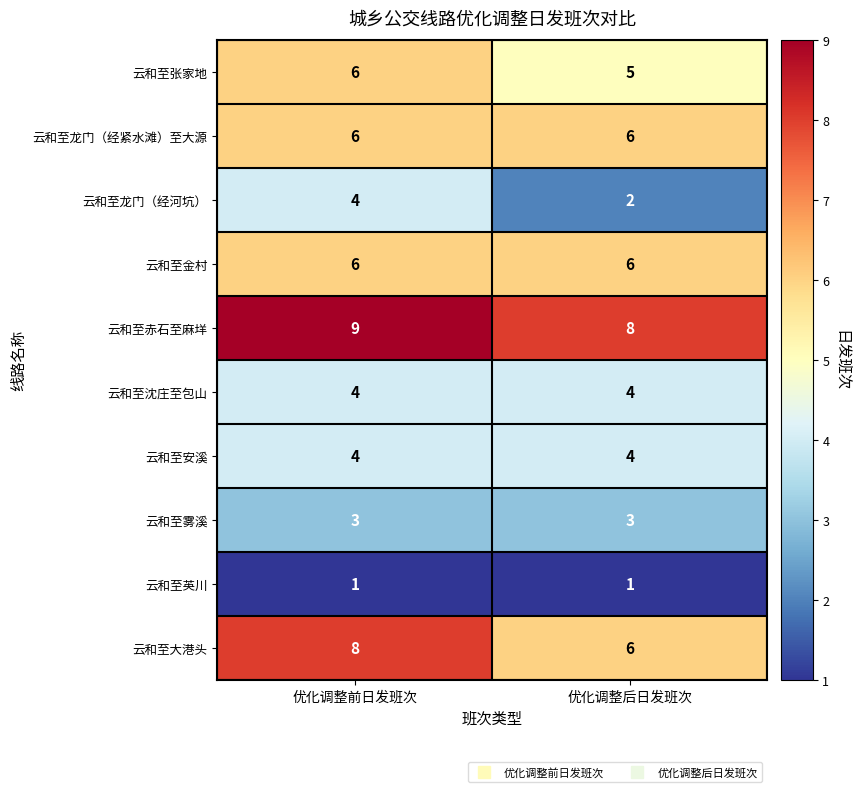

What is the total value across all series at 优化调整后日发班次?

45